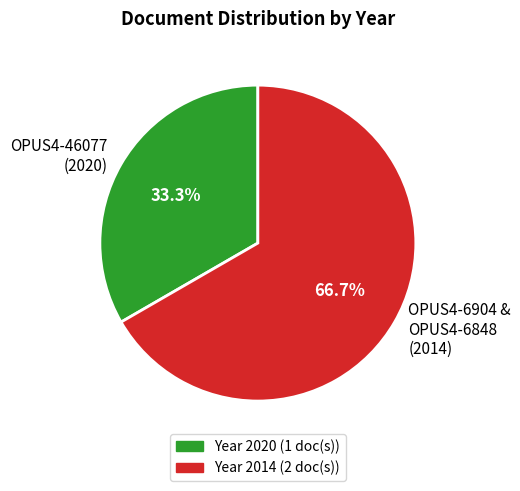

Which category has the smallest portion of the pie?

OPUS4-46077 (2020)